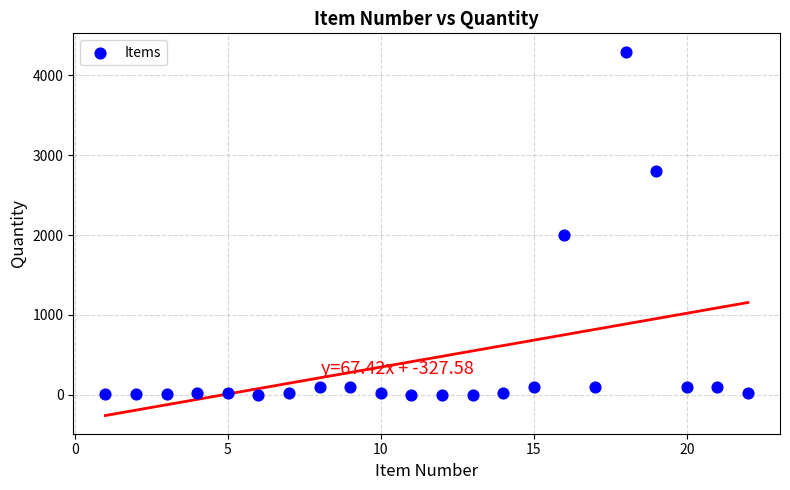

What Y value in the scatter plot is closest to 2150?

2000